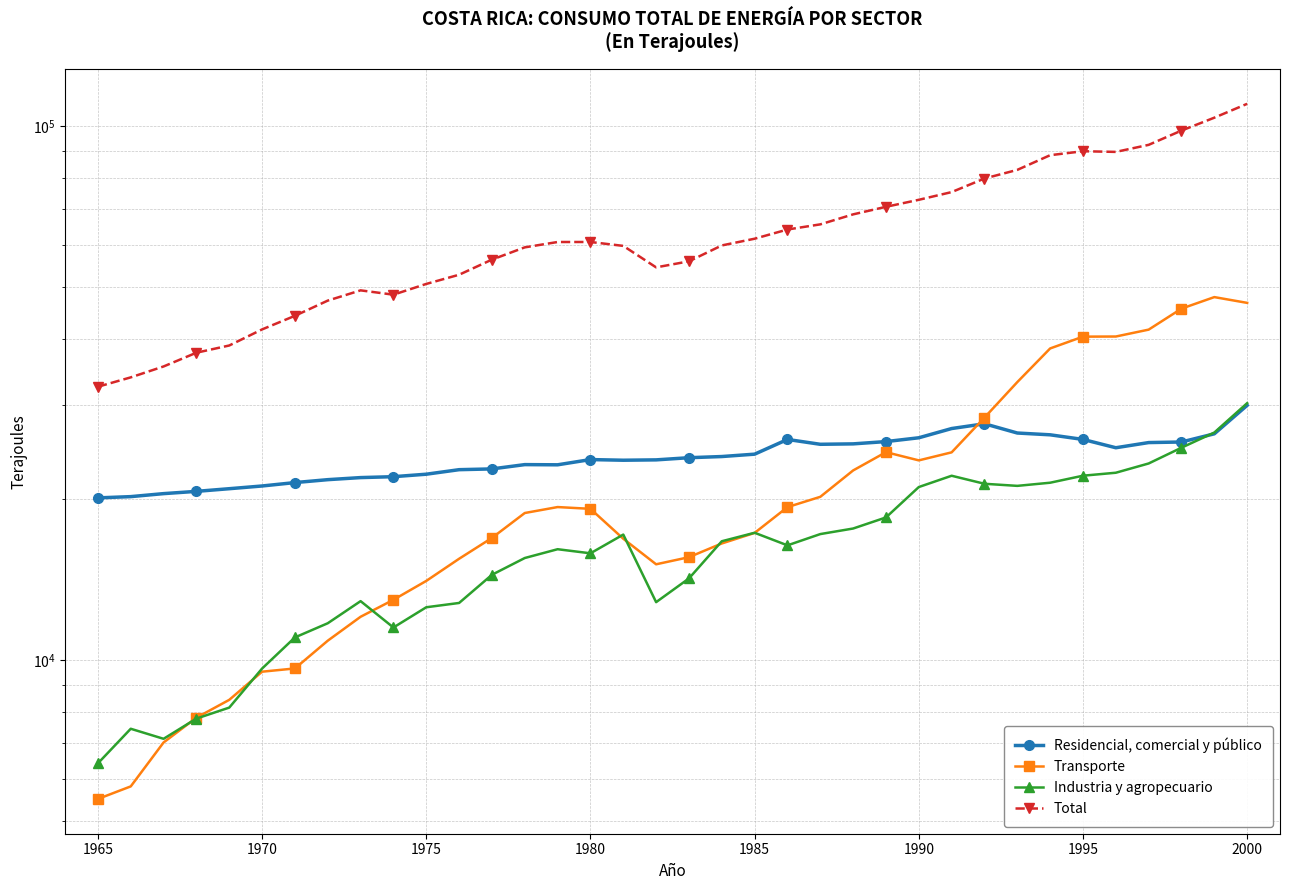

Is it true that Industria y agropecuario equals 17321 at 1985?

True